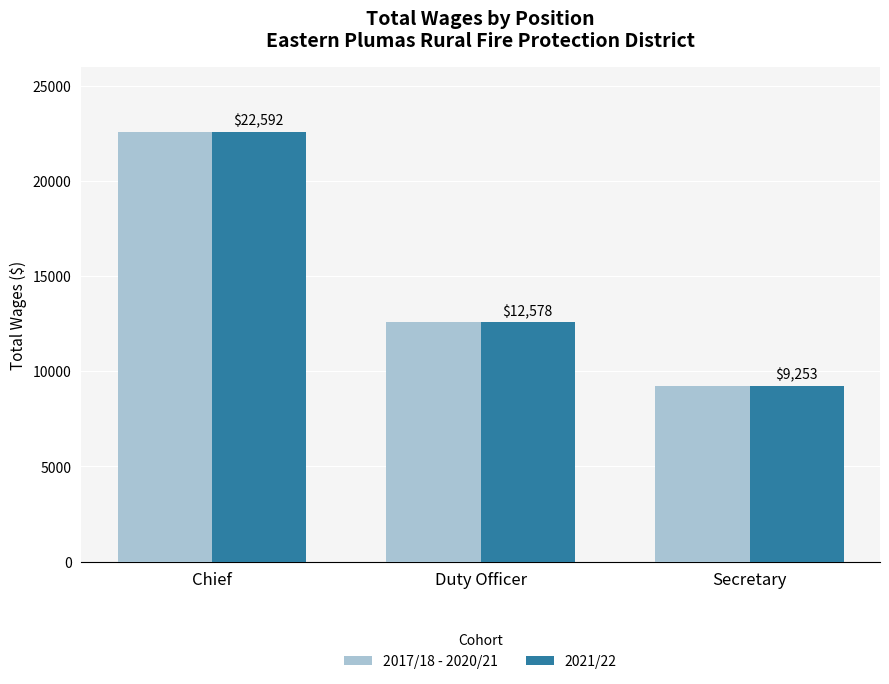

At which label is 2021/22 closest to 15922?

Duty Officer